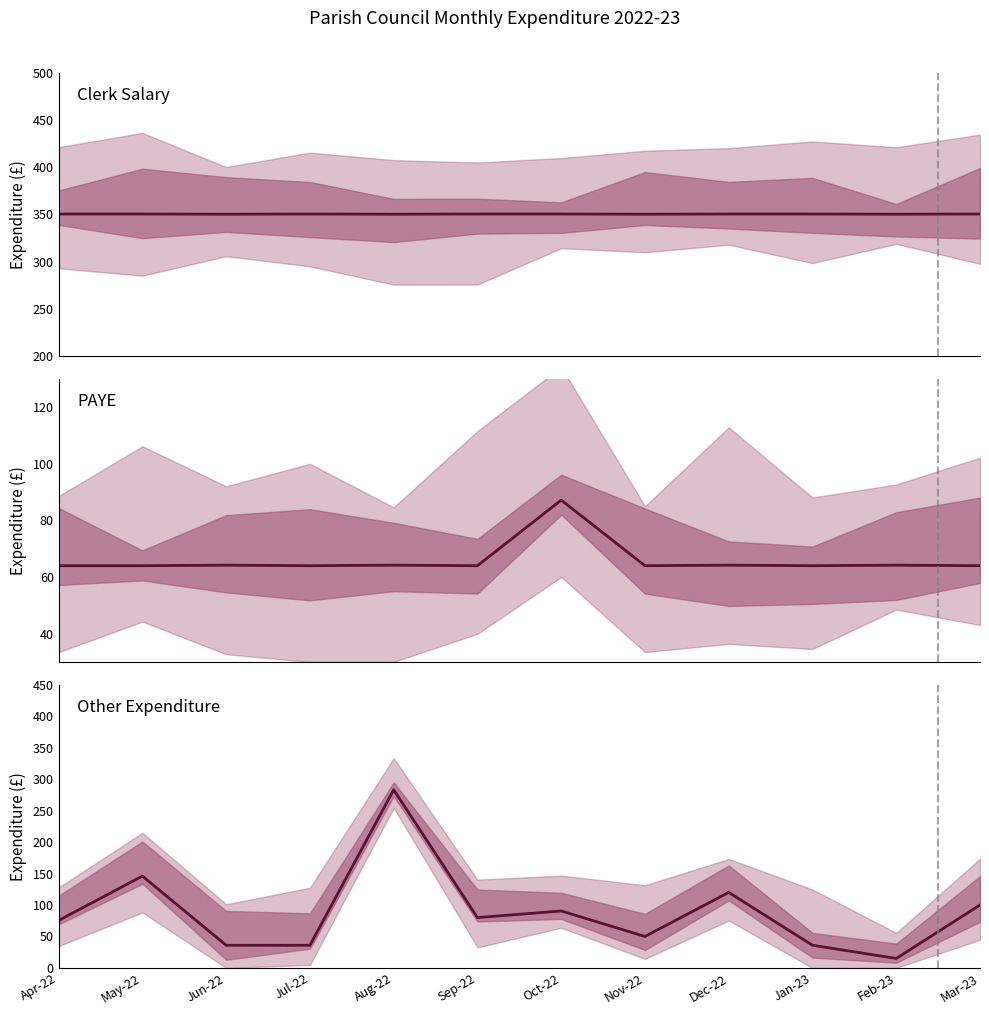

True or false: PAYE and Other Expenditure intersect in this chart.

True